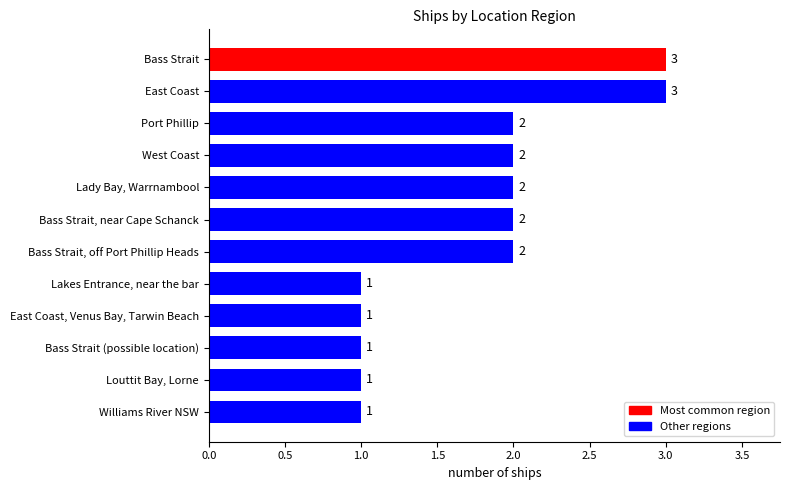

How many values are between 1 and 2?

10